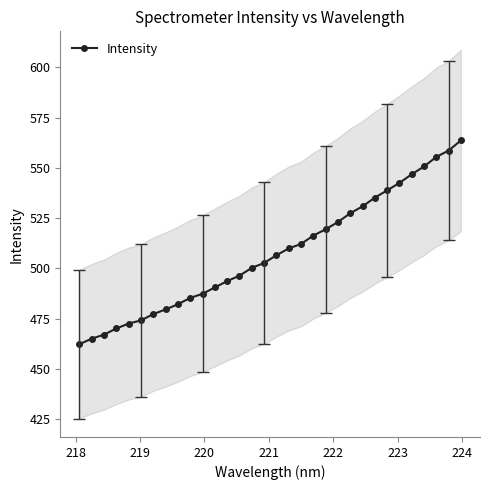

How many data points are less than 506?

16